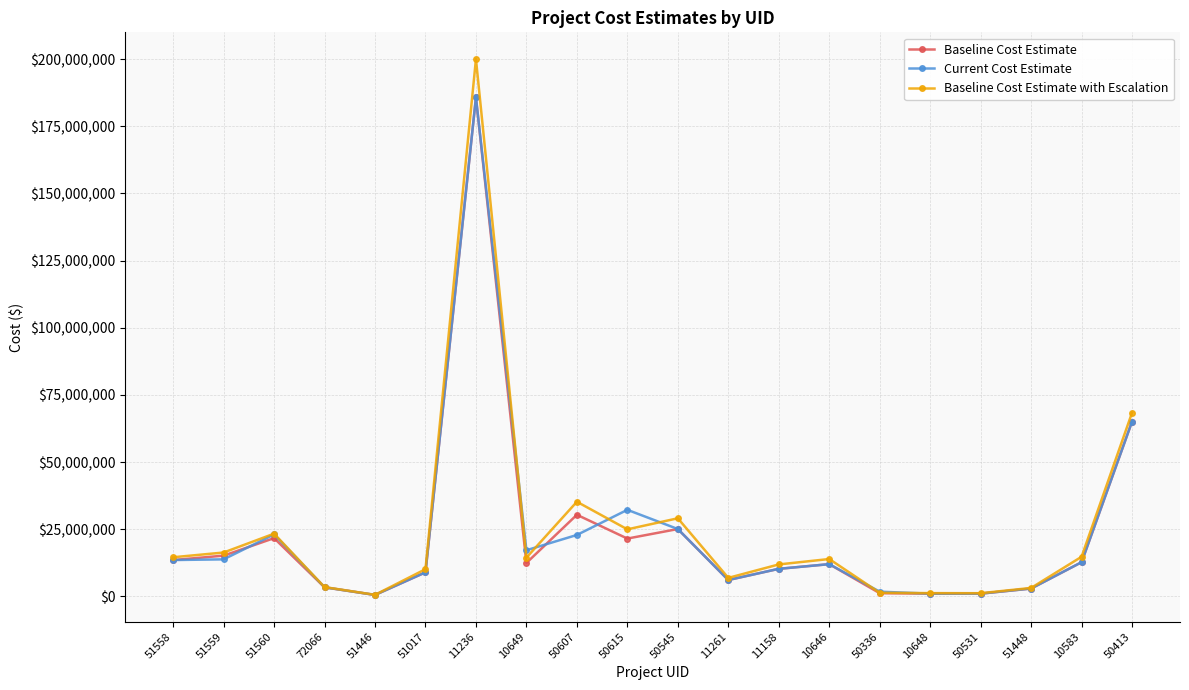

At which category is the sum across all series the highest?

11236